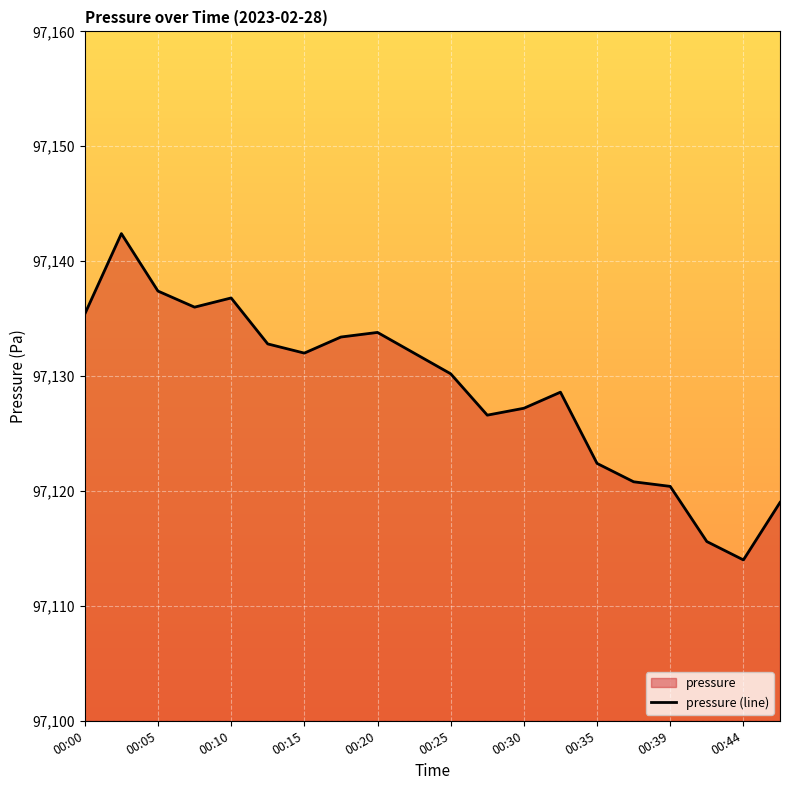

Count the number of categories in the chart.

20